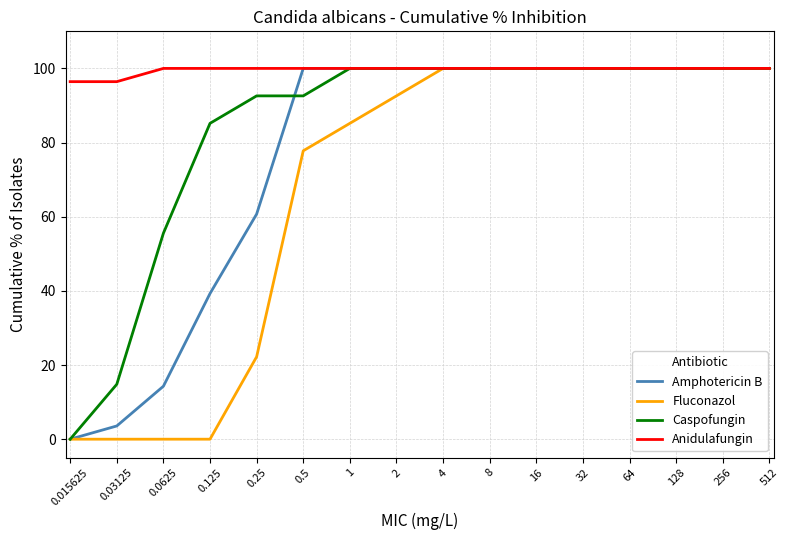

What is the sum of the Fluconazol values at 0.5 and 0.0625?

77.8